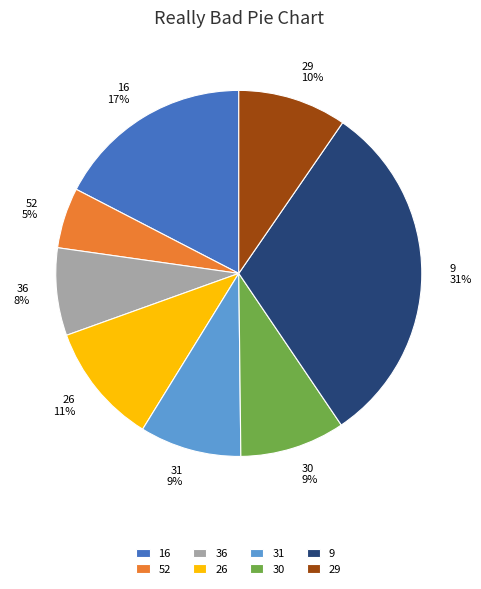

To the nearest percent, what portion does 29 represent?

10%